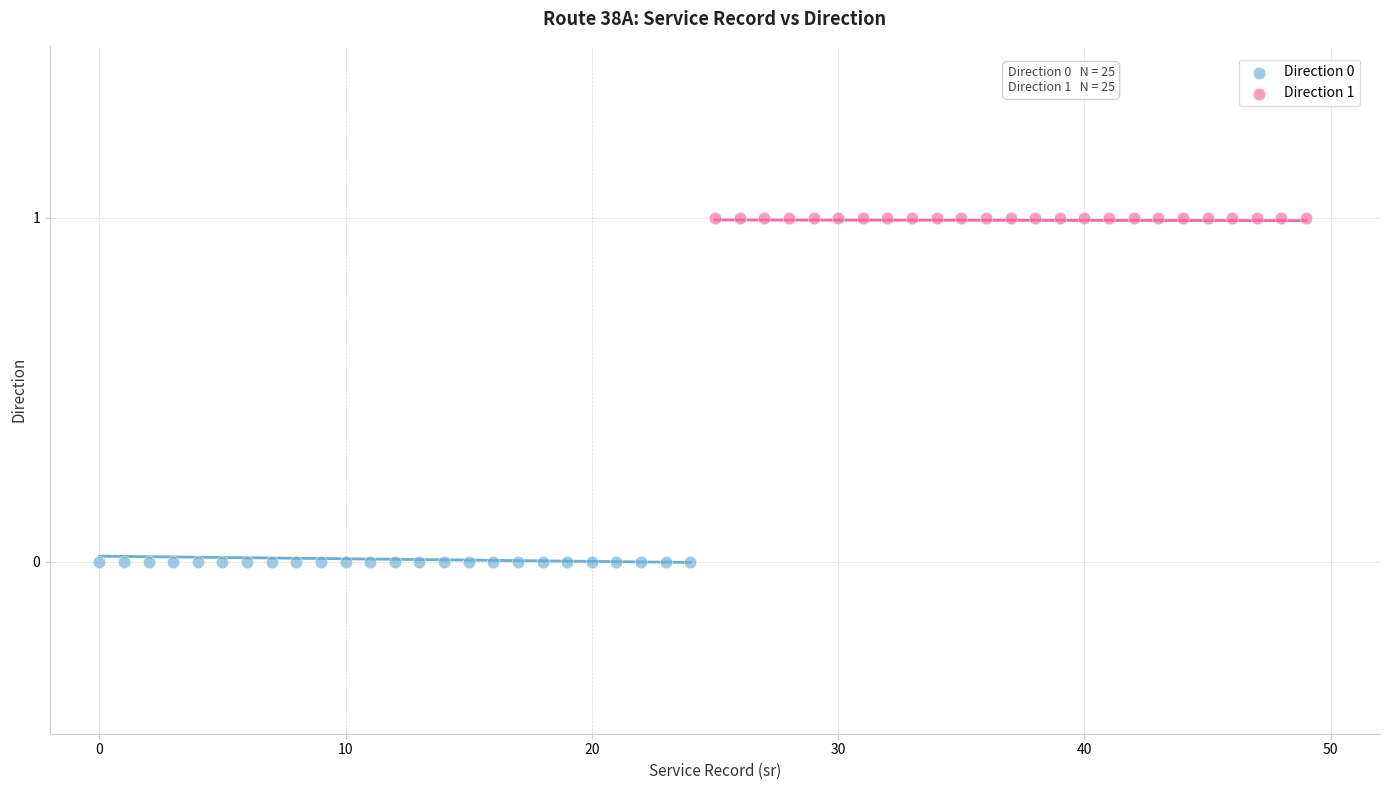

Which series contains the lowest Y value?

Direction 0